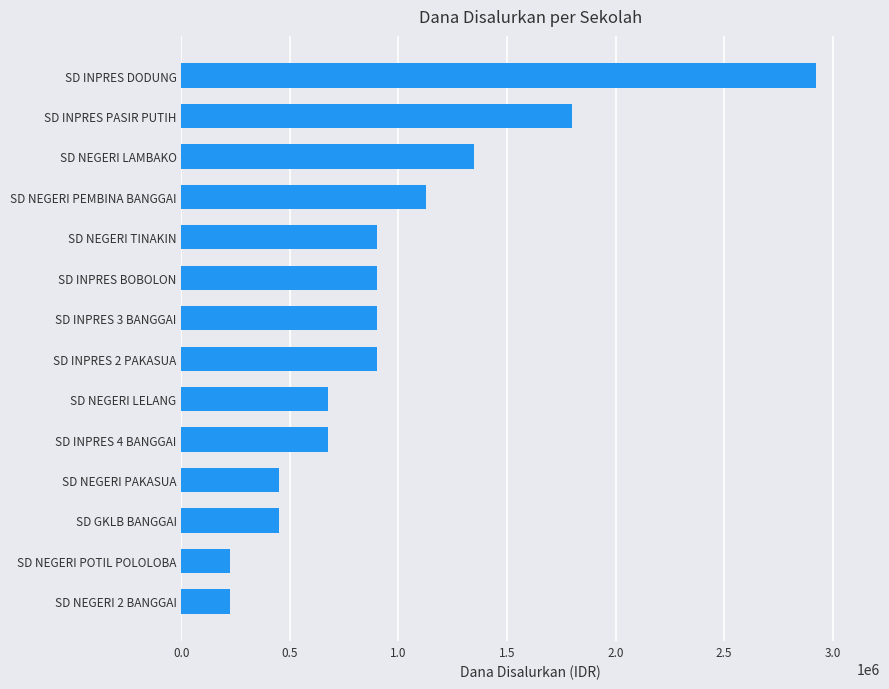

Reading top to bottom, what are all the values shown in this chart?

2925000	1800000	1350000	1125000	900000	900000	900000	900000	675000	675000	450000	450000	225000	225000